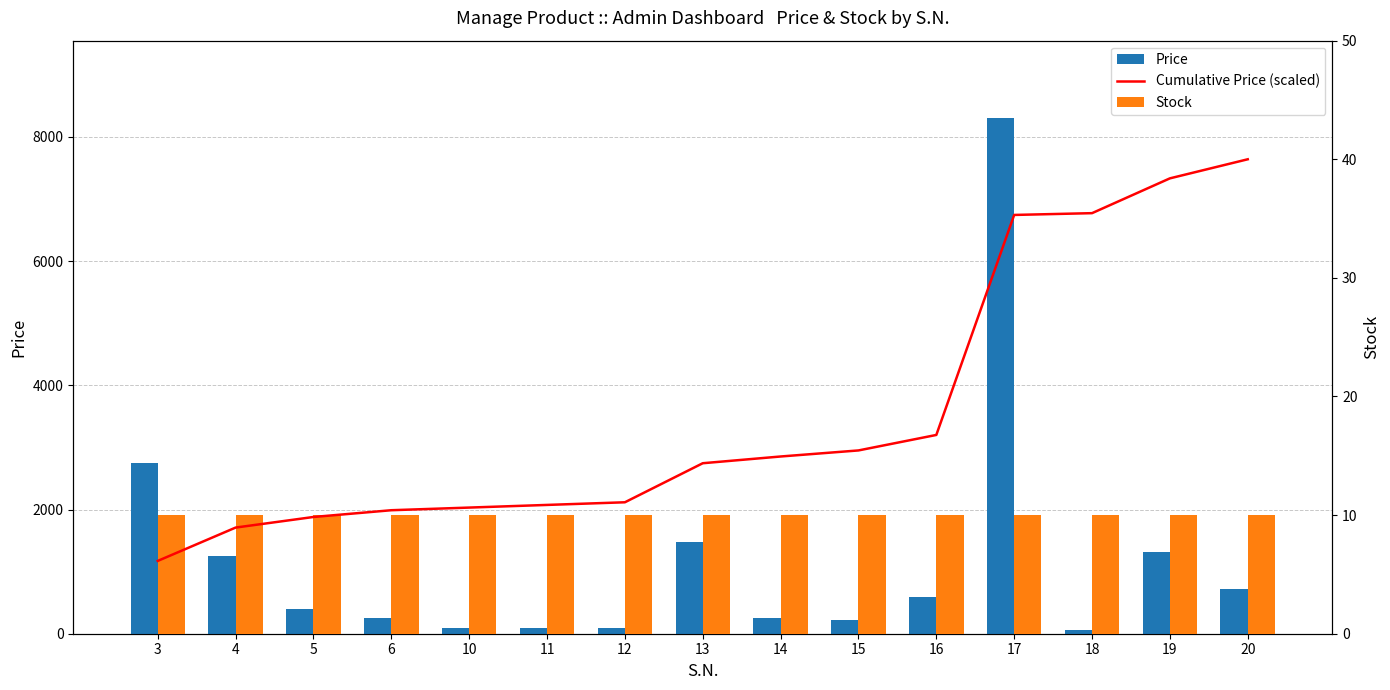

Rank the categories by Cumulative Price (scaled) value from highest to lowest.

20, 19, 18, 17, 16, 15, 14, 13, 12, 11, 10, 6, 5, 4, 3